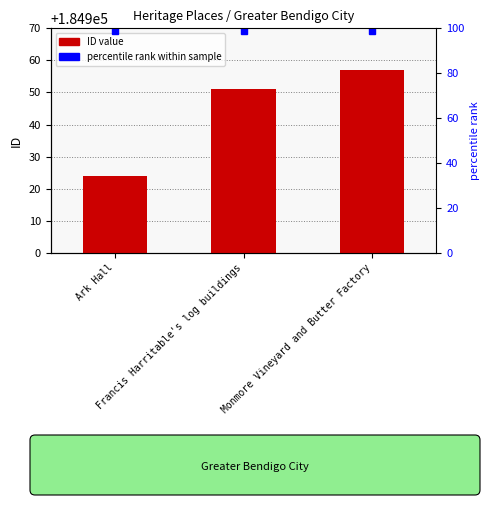

True or false: the data shows 184924 at Ark Hall.

True